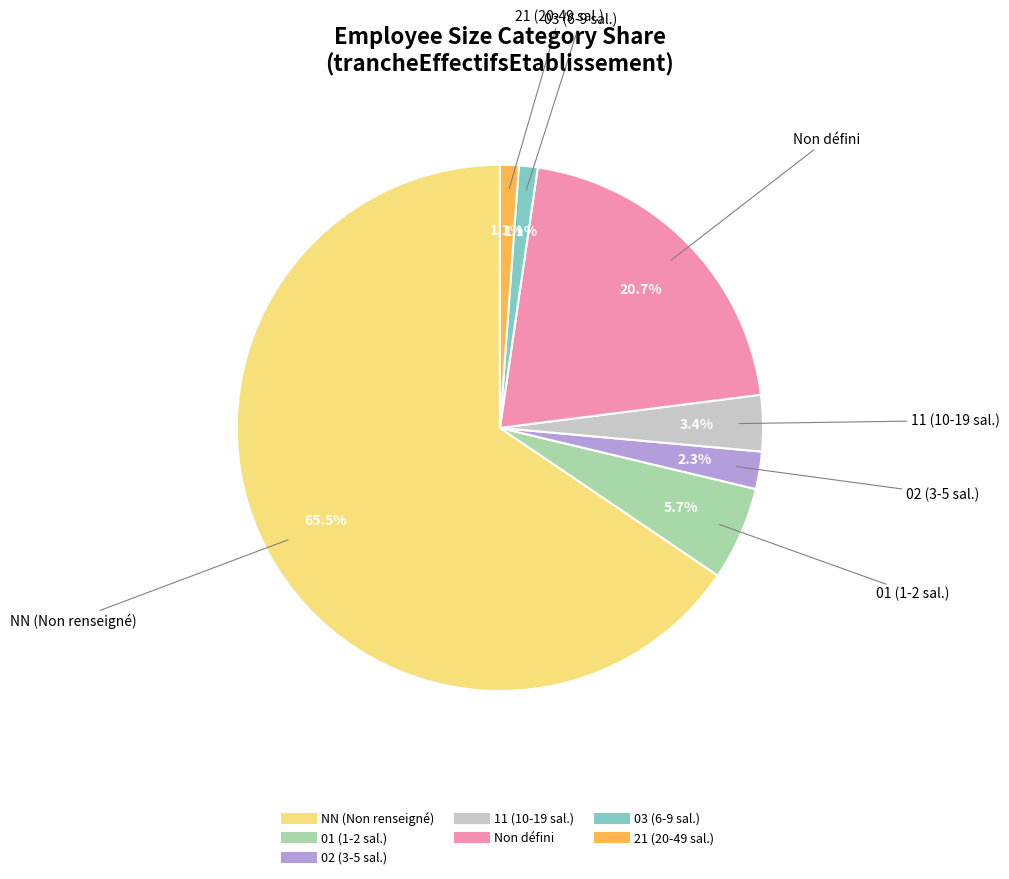

Does any single category account for the majority?

Yes